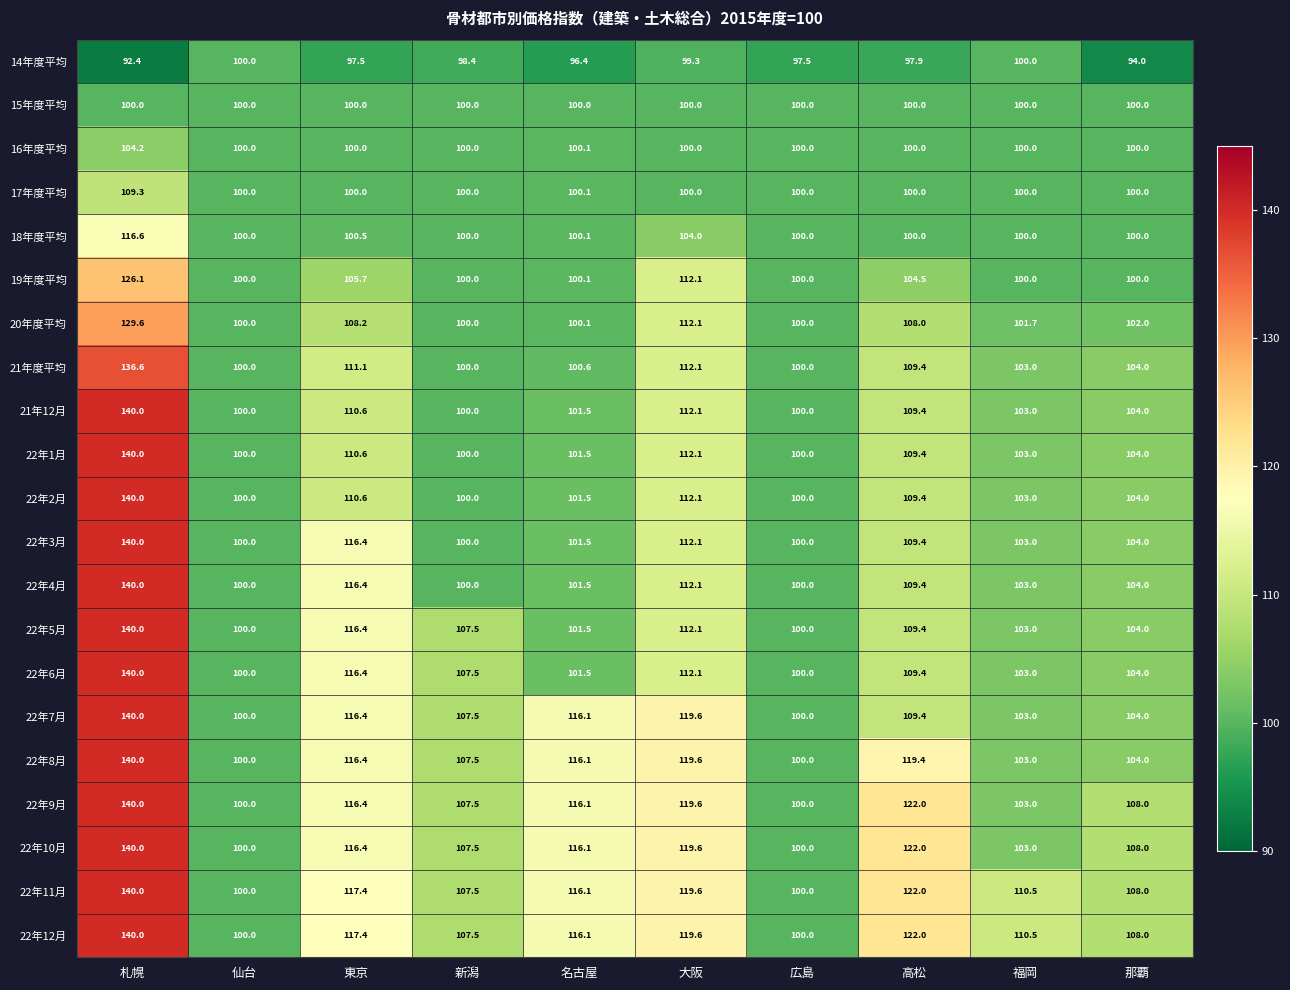

What is the highest value of the 22年9月 series?

140.0